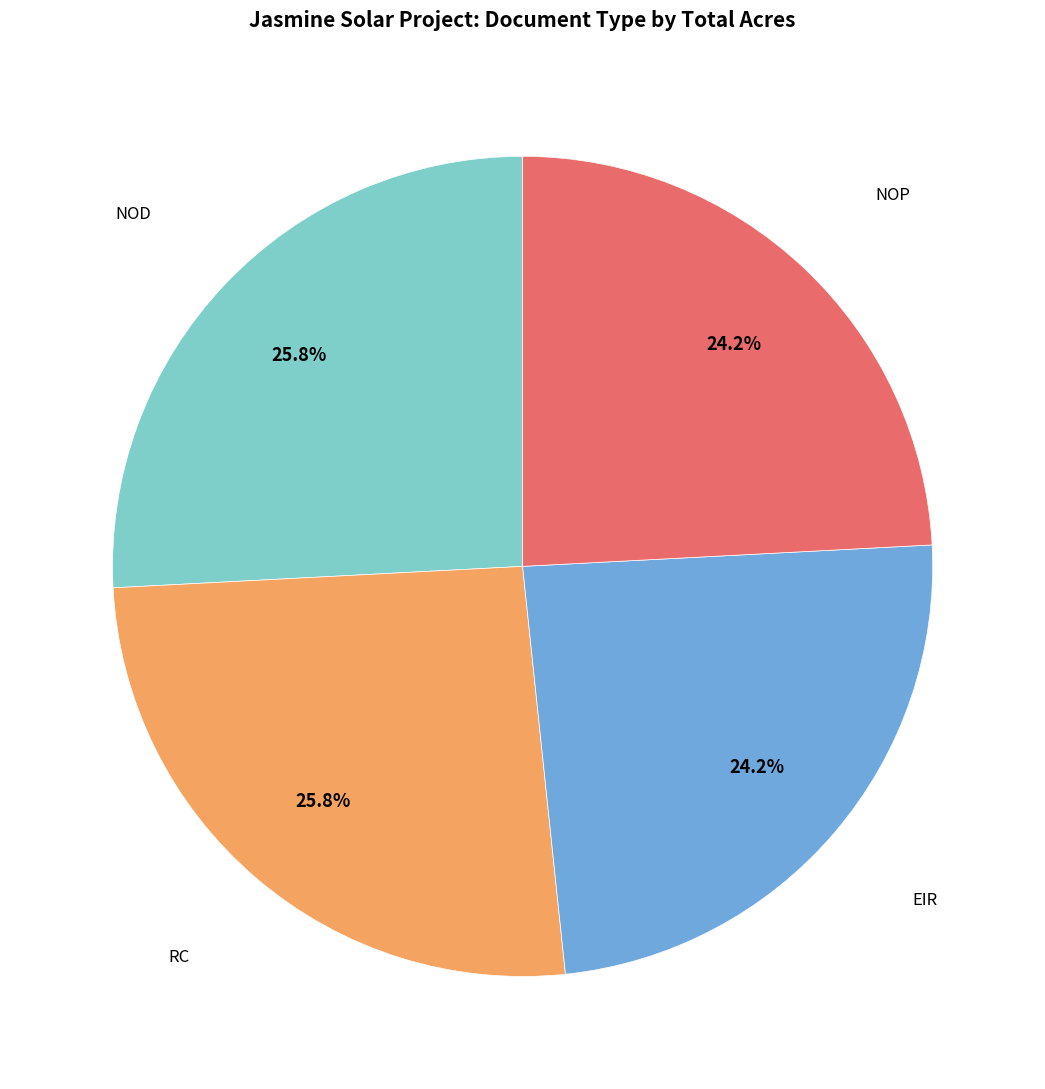

Is RC the majority of the pie?

No